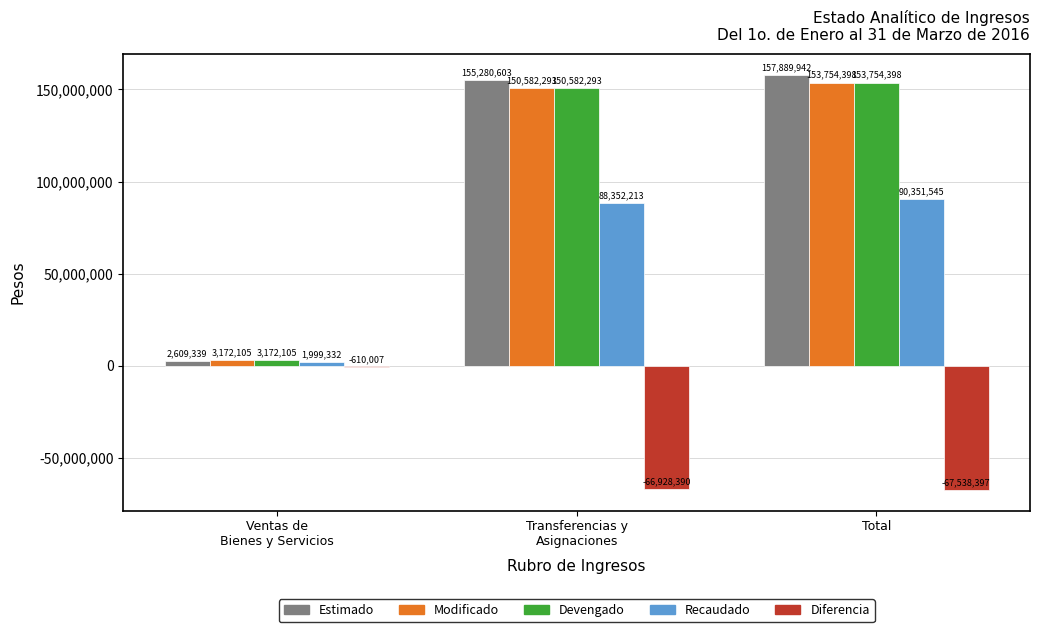

Which category has the highest value in the Recaudado series?

Total